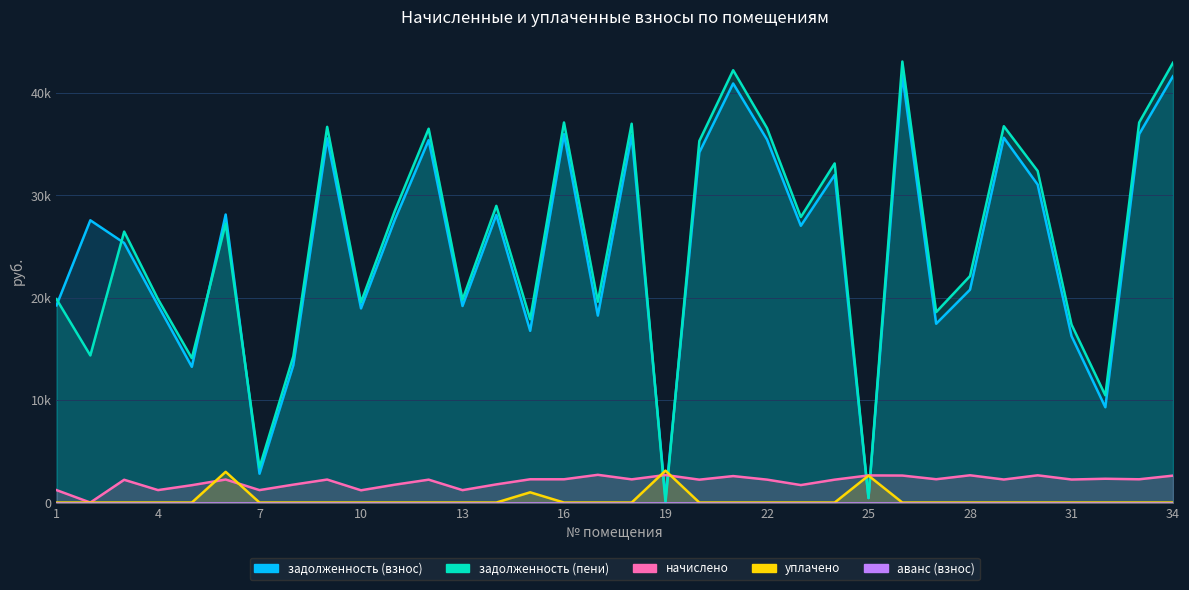

What is the difference between the highest and lowest values at 30?

32383.2